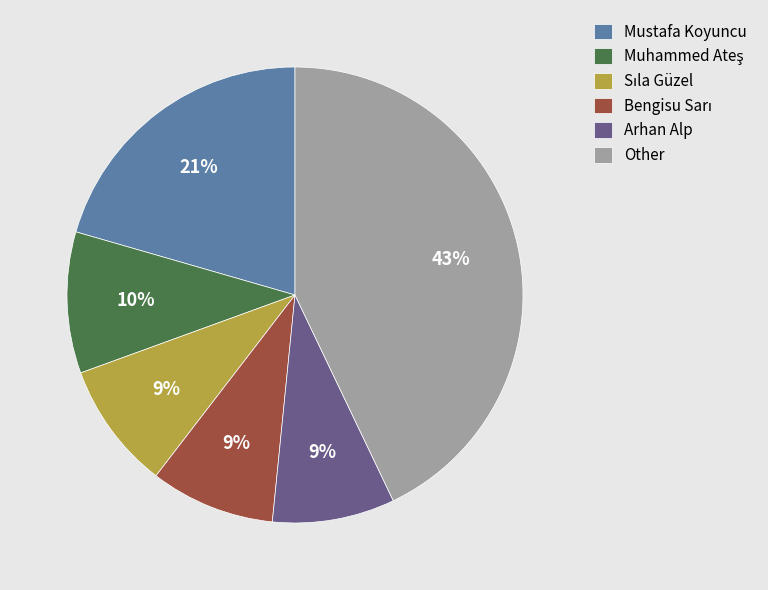

True or false: Mustafa Koyuncu accounts for 14% of the total.

False